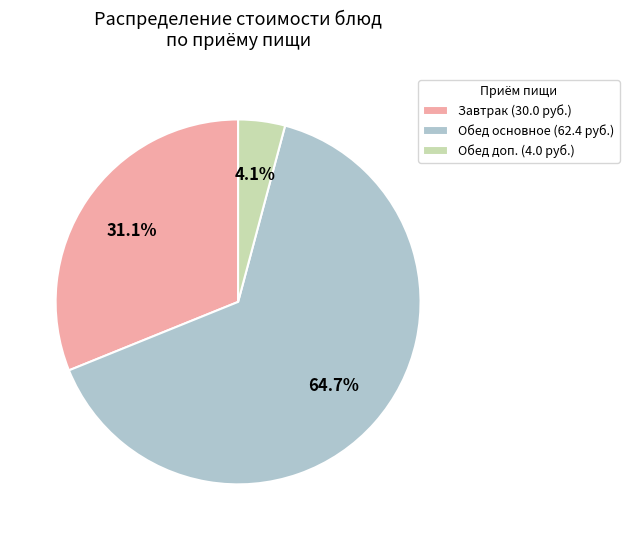

Rank the categories by value from highest to lowest.

Обед основное (62.4 руб.), Завтрак (30.0 руб.), Обед доп. (4.0 руб.)